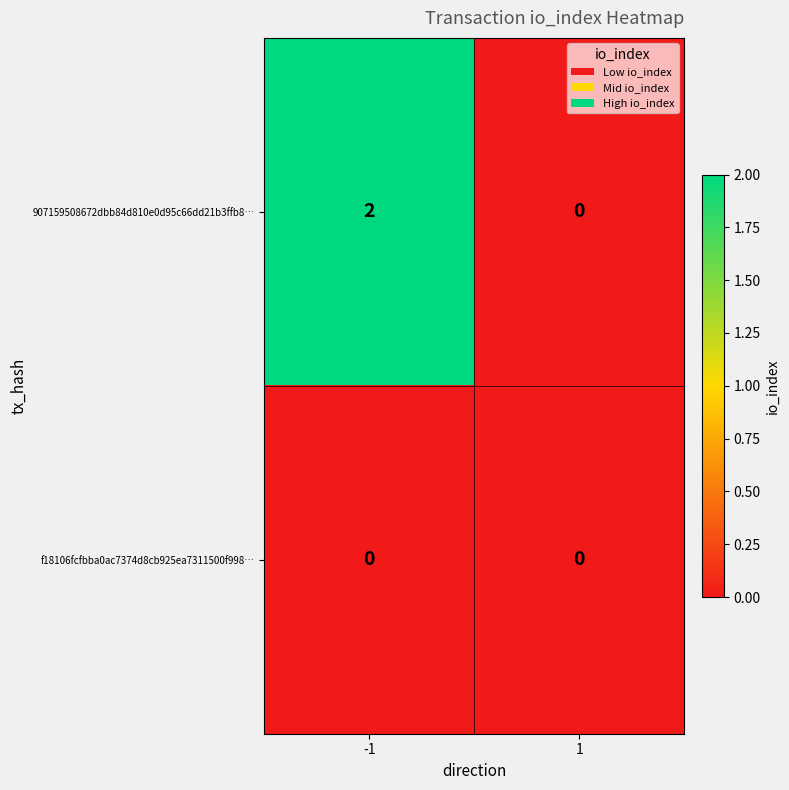

Count the number of categories in the chart.

2